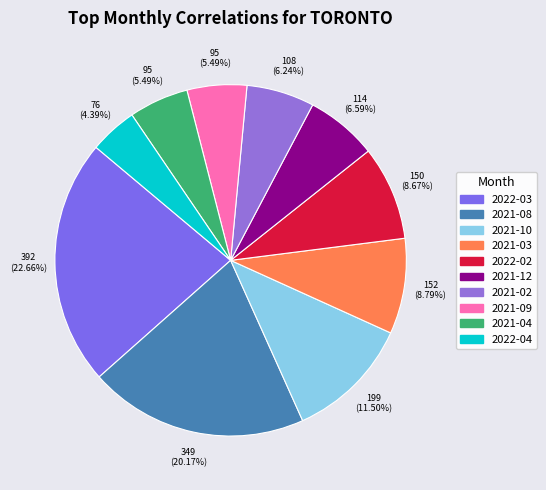

What is the largest slice in the pie chart?

2022-03